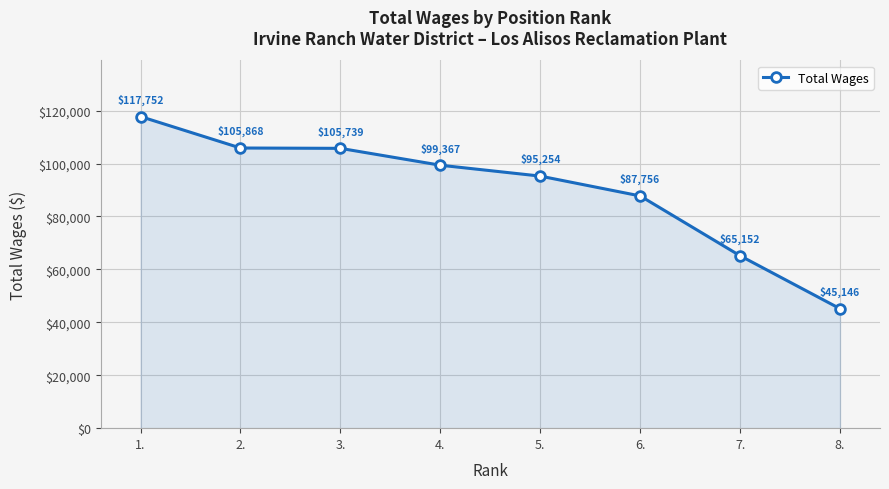

Reading left to right, list all the values displayed in this chart.

117752	105868	105739	99367	95254	87756	65152	45146